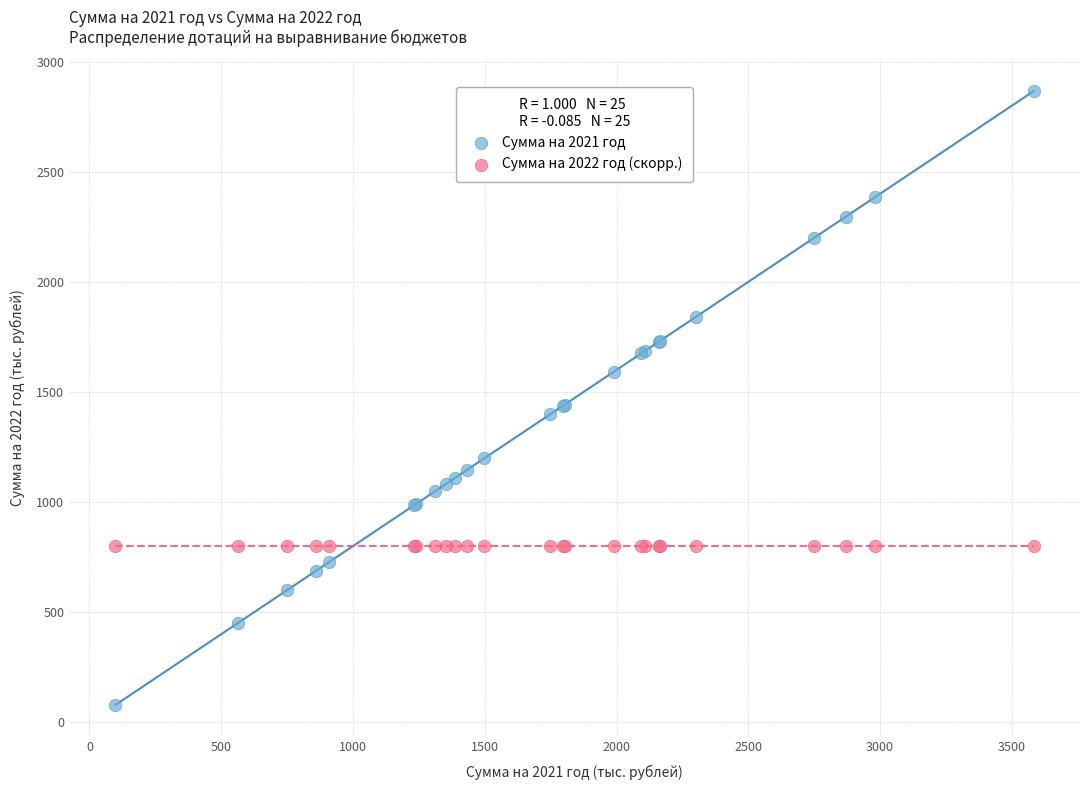

Which series has the largest Y range (max minus min)?

Сумма на 2021 год